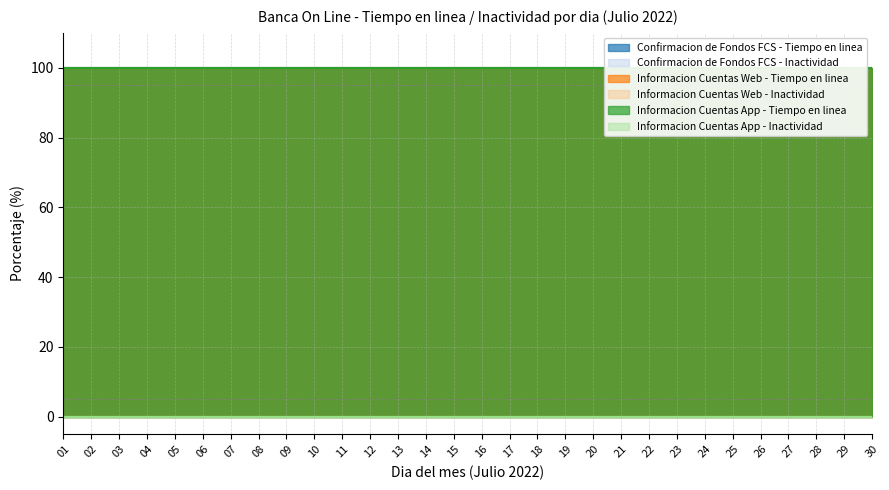

How many lines are shown in the chart?

6